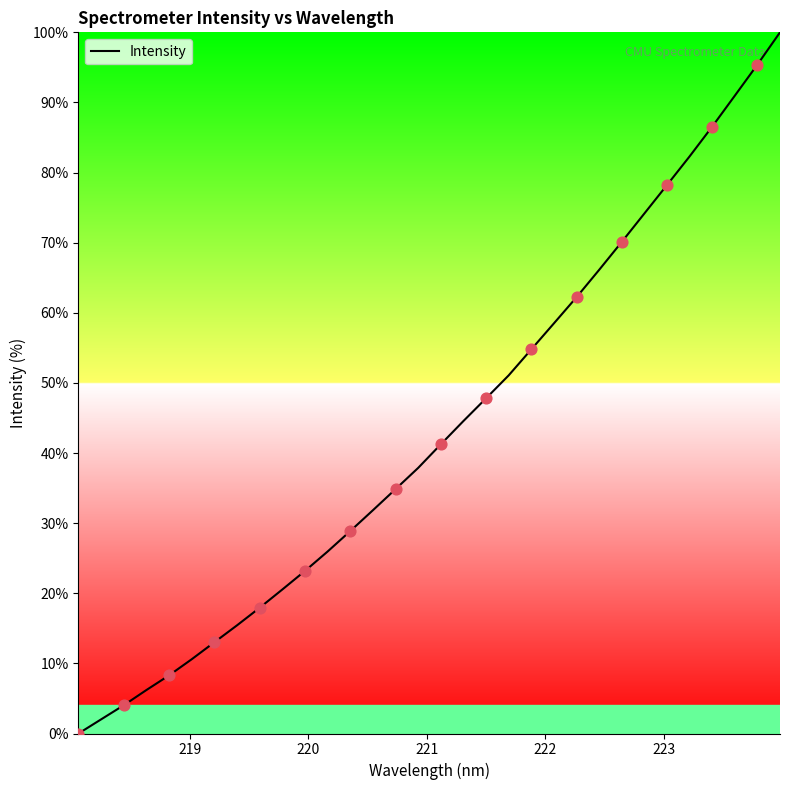

What is the greatest value displayed?

100.0